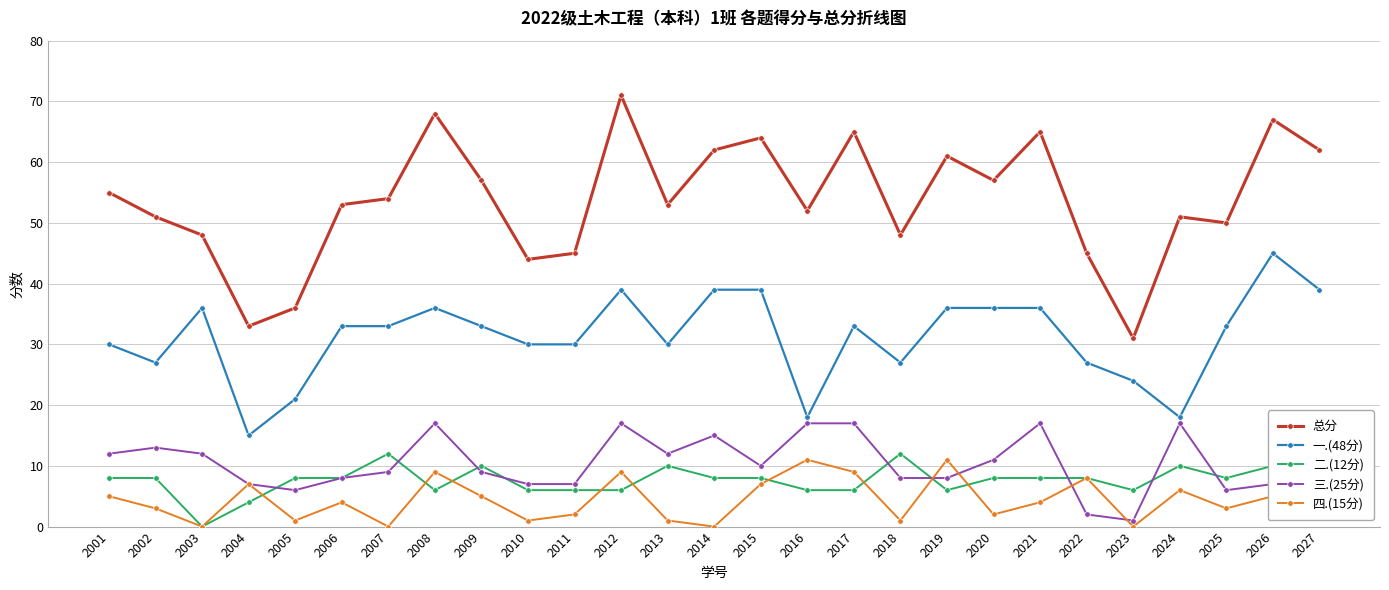

What is the sum of all 二.(12分) values?

204